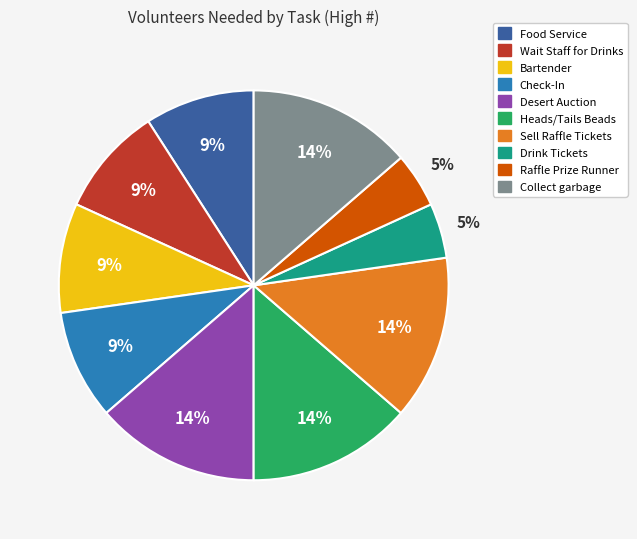

To the nearest percent, what is the difference between the Heads/Tails Beads and Drink Tickets slice percentages?

9%